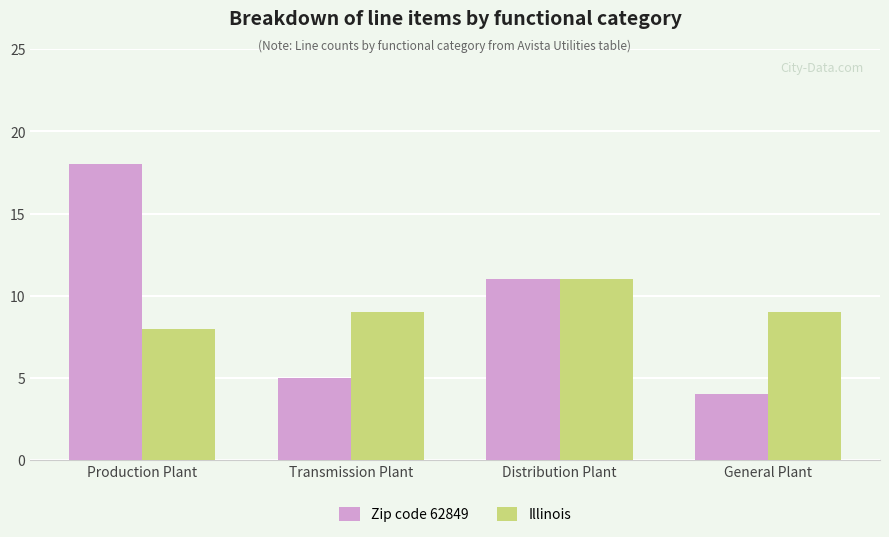

Which series changed the most between Production Plant and General Plant?

Zip code 62849